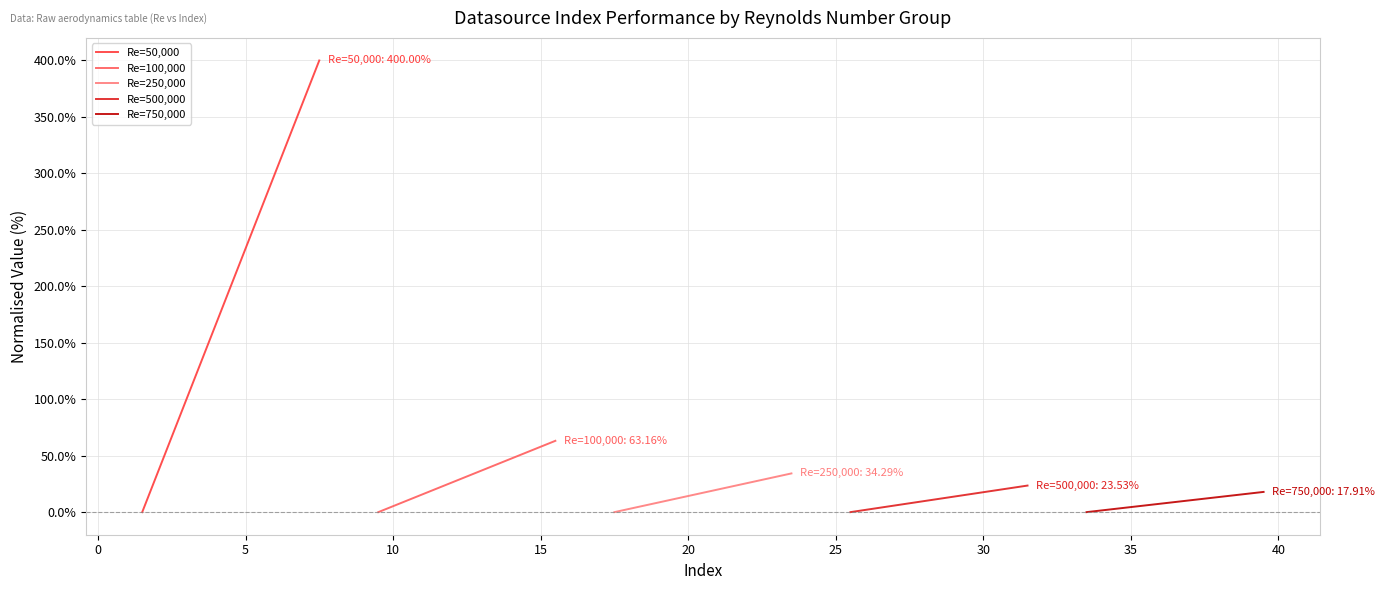

At how many categories does at least one series exceed 95?

3